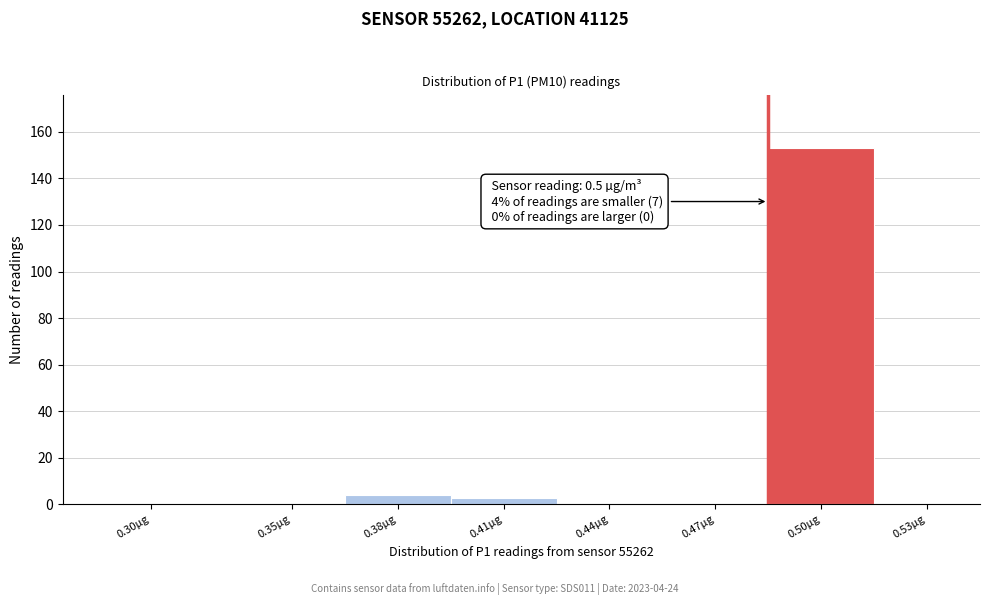

Reading left to right, what are all the values shown in this chart?

0.30µg=0	0.35µg=0	0.38µg=4	0.41µg=3	0.44µg=0	0.47µg=0	0.50µg=153	0.53µg=0